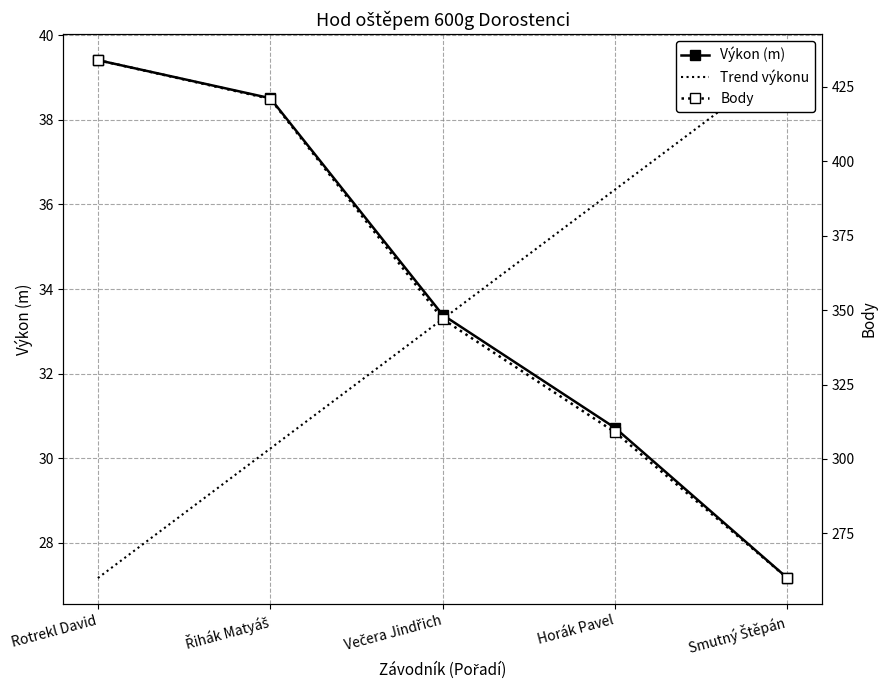

Between Večera Jindřich and Horák Pavel, which series saw the biggest shift?

Body